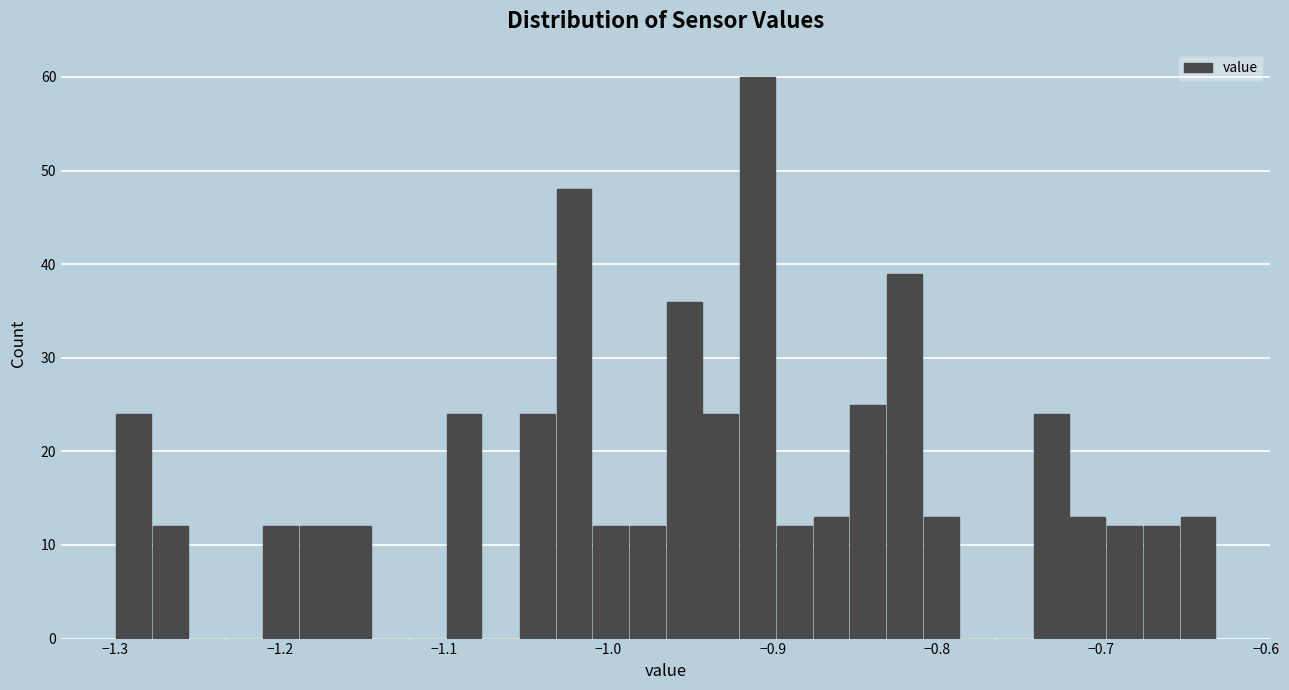

Around what value on the x-axis is the tallest bar? Give the approximate position of its centre, as read against the axis.

-0.91